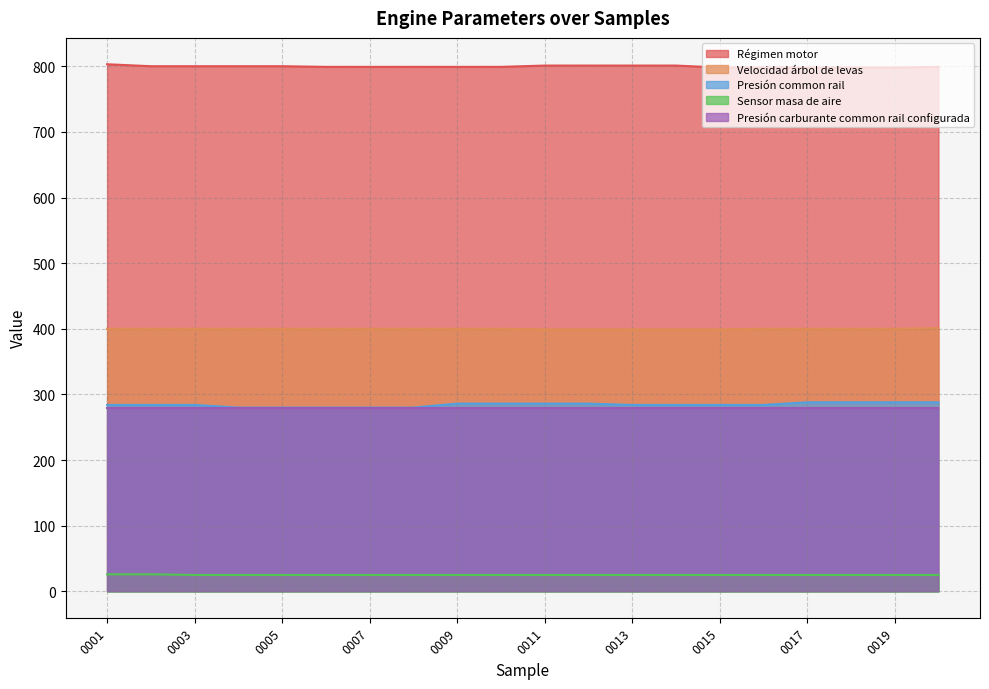

How many data points does each series have?

20